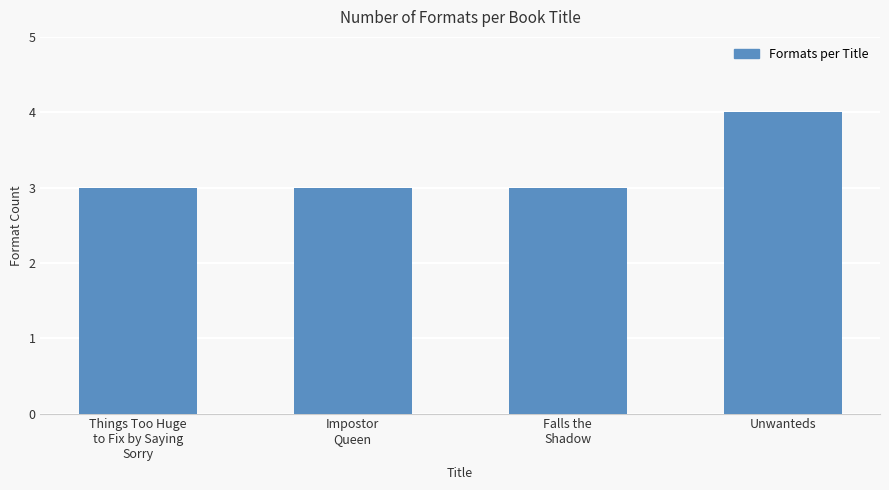

How many values are between 3 and 4?

4